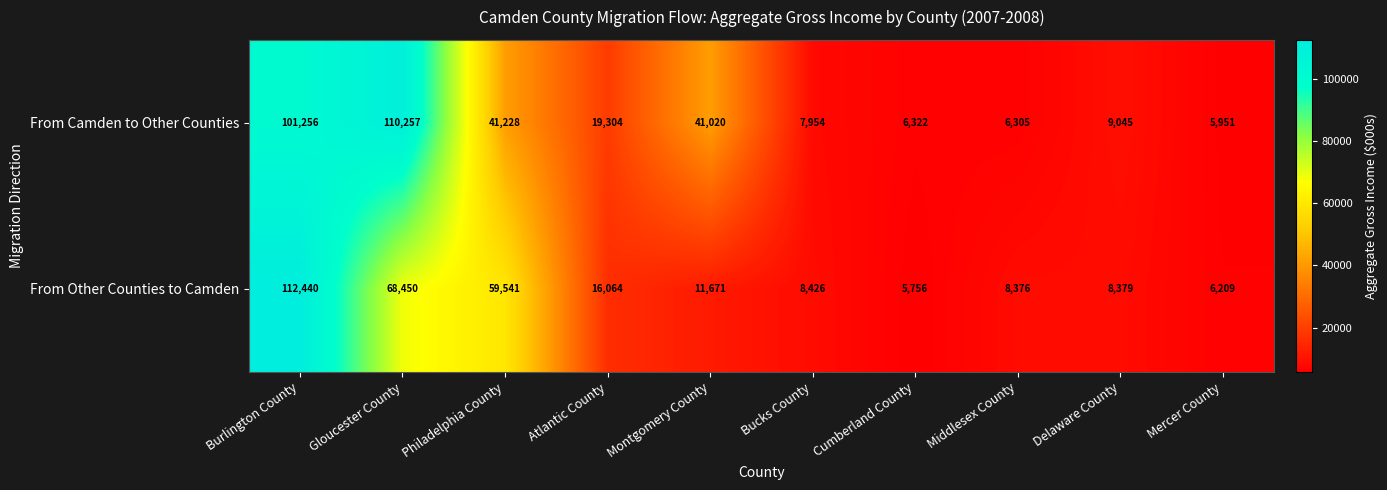

Reading left to right, list all the values displayed in this chart.

From Camden to Other Counties: Burlington County=101256	Gloucester County=110257	Philadelphia County=41228	Atlantic County=19304	Montgomery County=41020	Bucks County=7954	Cumberland County=6322	Middlesex County=6305	Delaware County=9045	Mercer County=5951
From Other Counties to Camden: Burlington County=112440	Gloucester County=68450	Philadelphia County=59541	Atlantic County=16064	Montgomery County=11671	Bucks County=8426	Cumberland County=5756	Middlesex County=8376	Delaware County=8379	Mercer County=6209